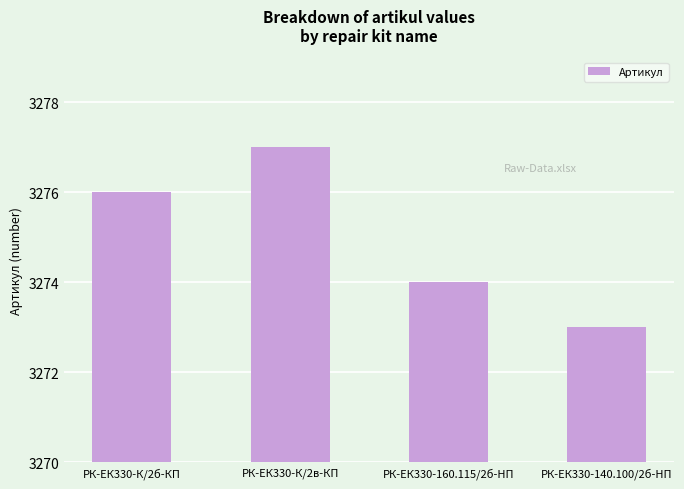

Rank the categories by value from highest to lowest.

РК-ЕК330-К/2в-КП, РК-ЕК330-К/2б-КП, РК-ЕК330-160.115/2б-HП, РК-ЕК330-140.100/2б-HП